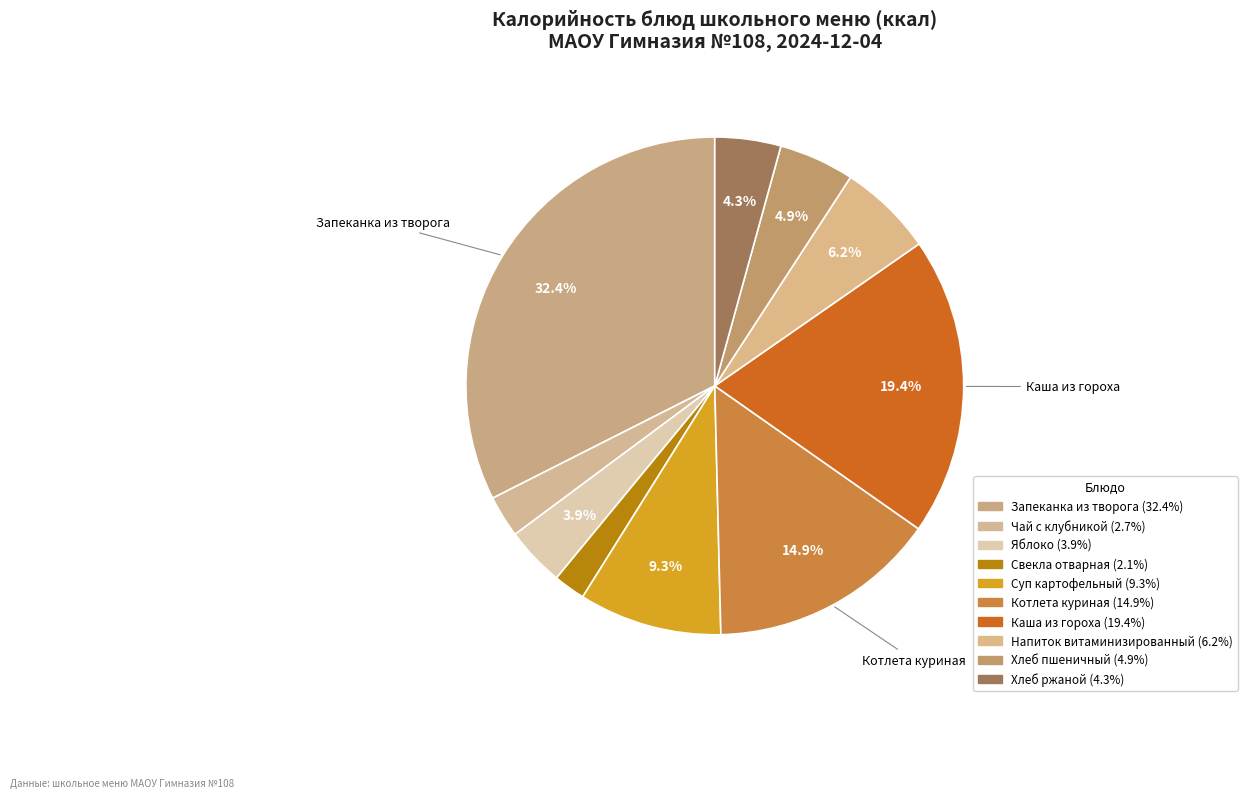

To the nearest percent, what is the difference between the largest and smallest slice percentages?

30%